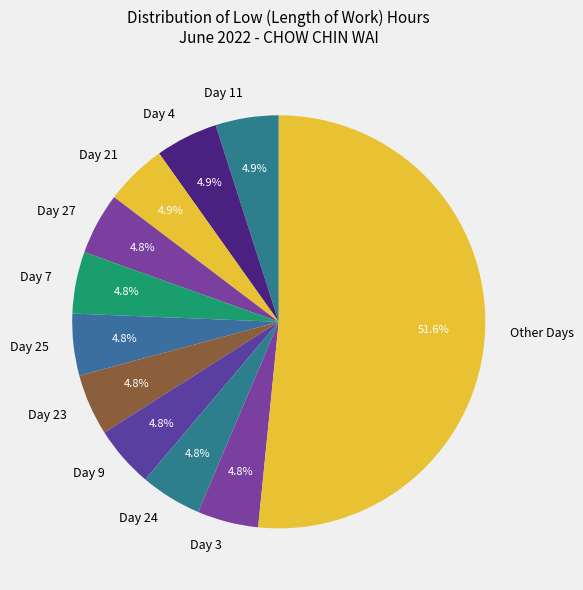

Is Day 25 the majority of the pie?

No